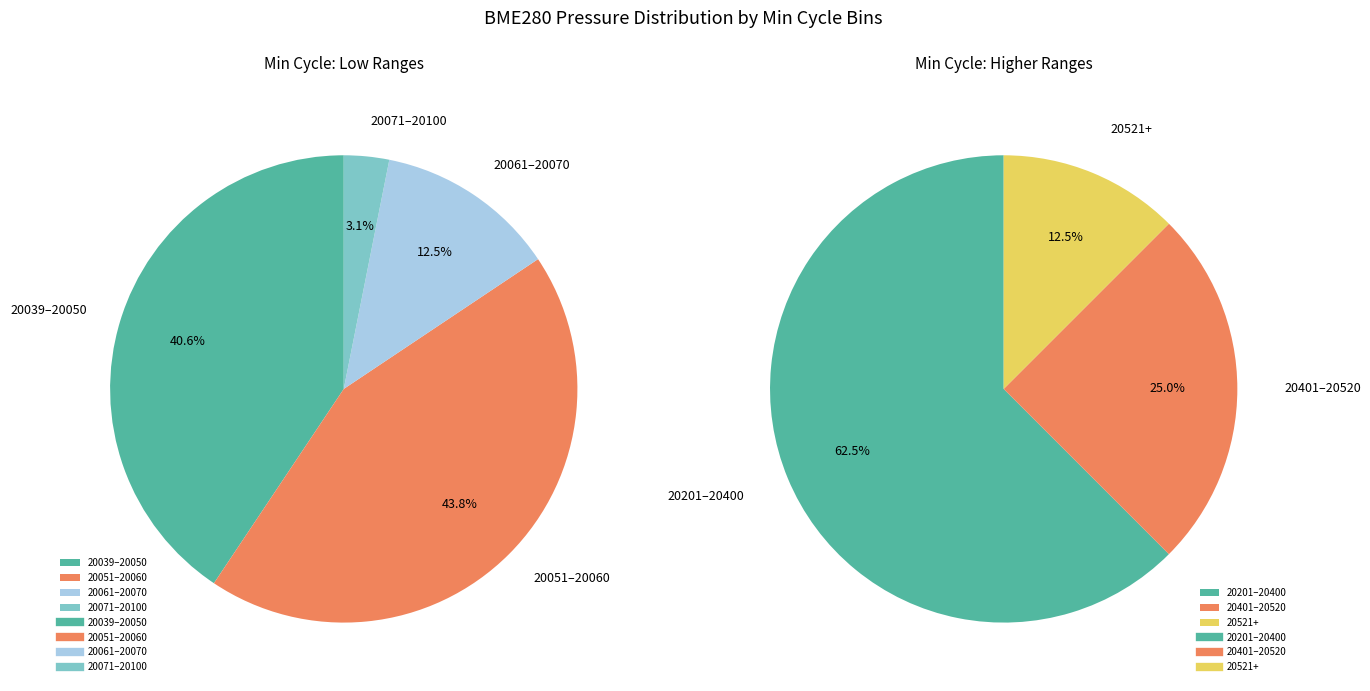

Is 29 the majority of the pie?

No